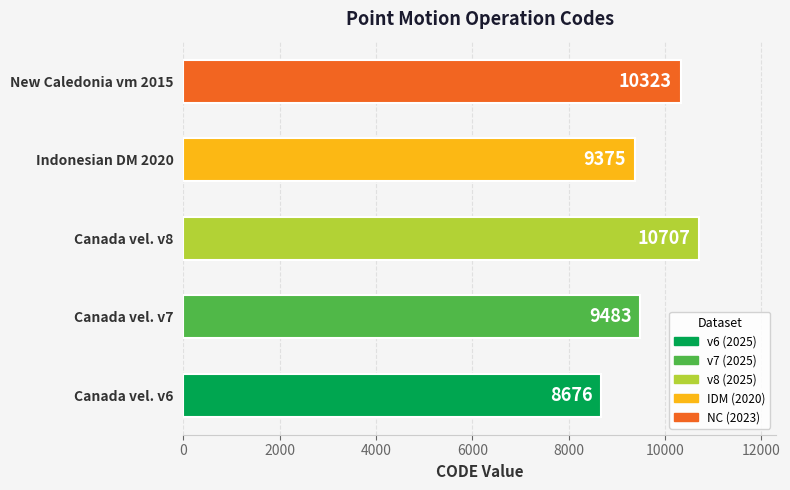

List the labels in order of value, largest first.

Canada vel. v8, New Caledonia vm 2015, Canada vel. v7, Indonesian DM 2020, Canada vel. v6